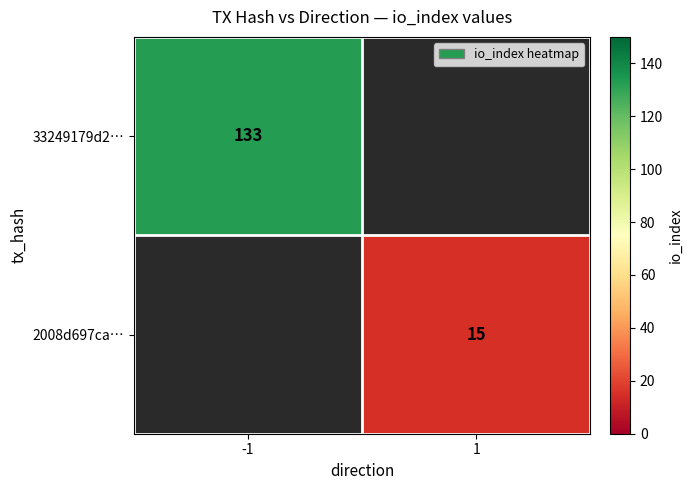

True or false: 33249179d2… has a value of 62.5 at -1.

False